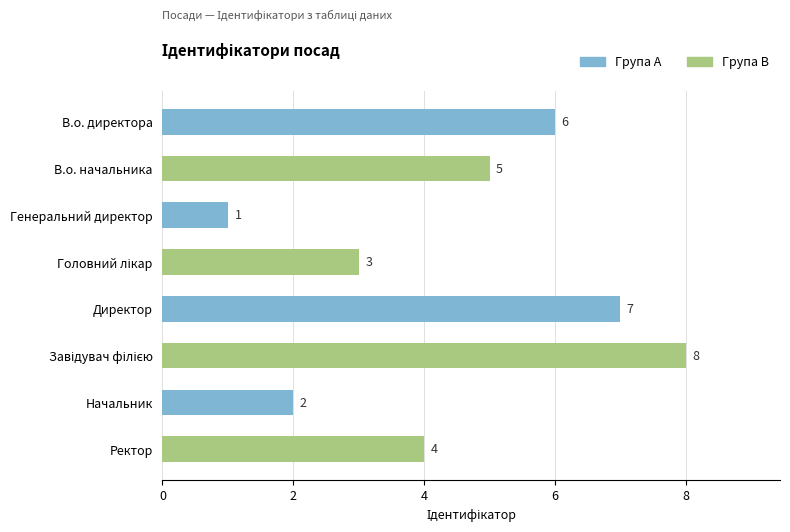

How many data points are less than 5?

4